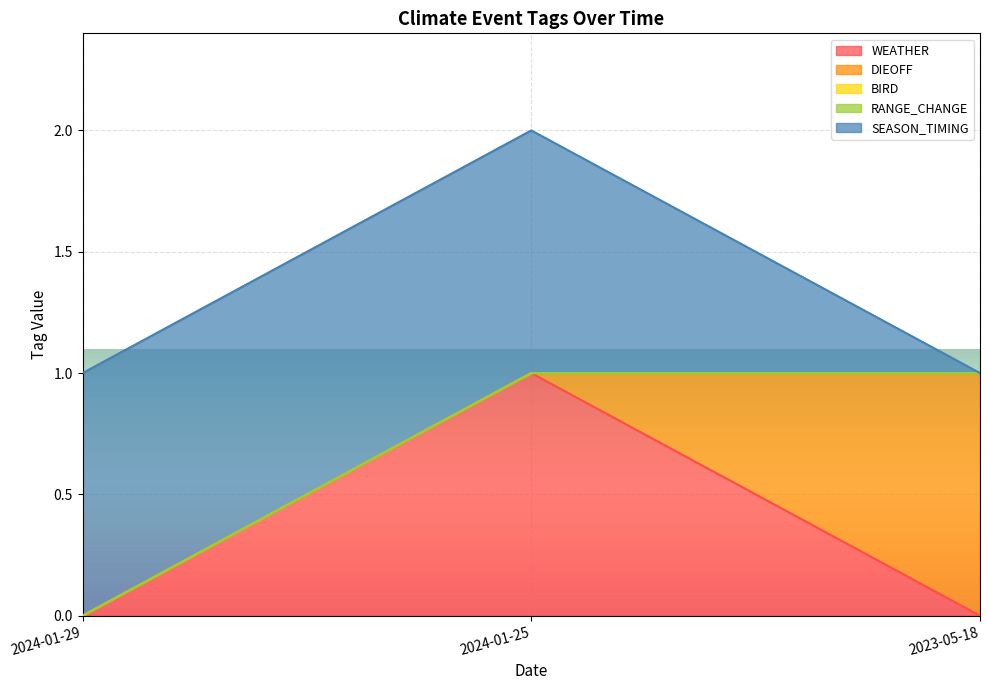

Does the chart display data point markers on the line(s)?

No